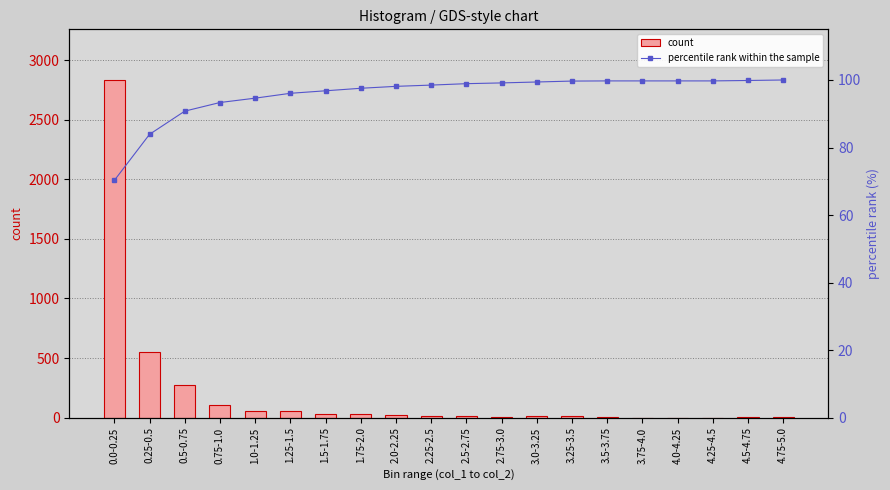

How many groups of bars are there?

20